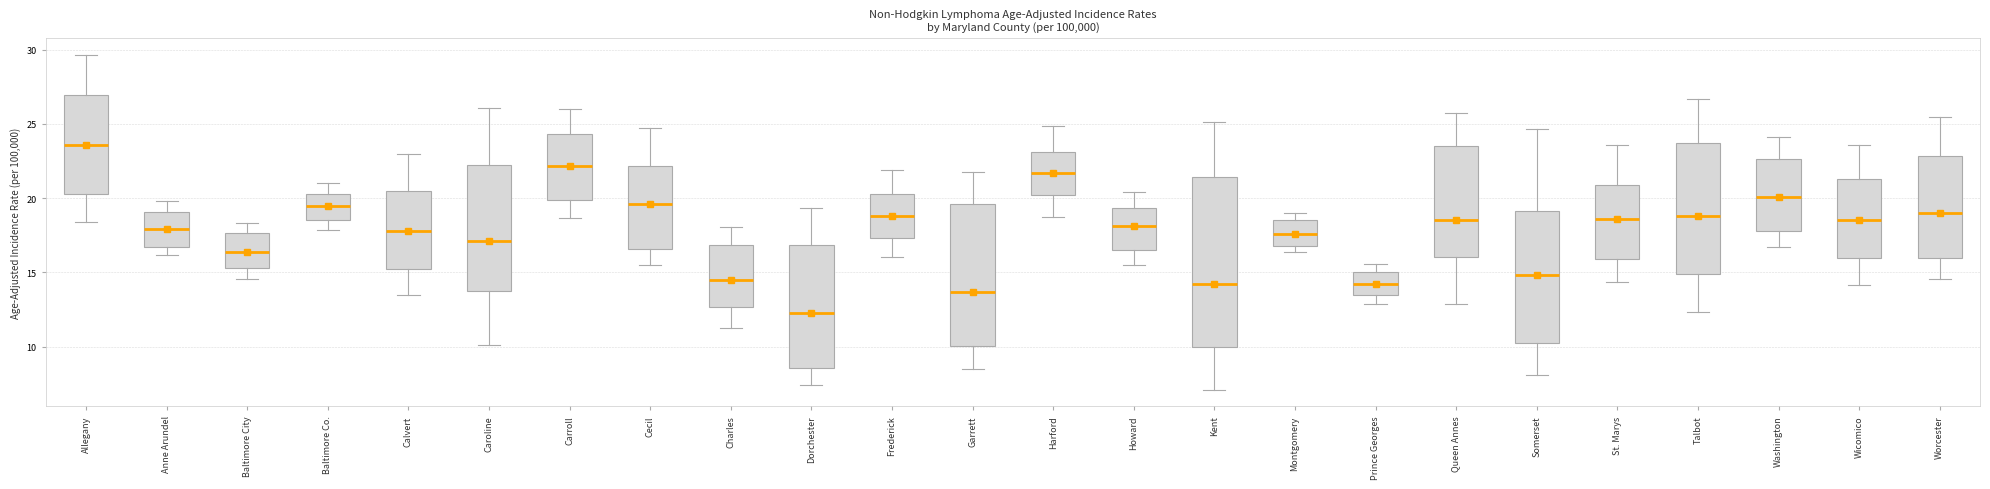

Reading left to right, transcribe this box plot: for each box, give where its median line is, the range the box spans, and where its two whiskers end, as read against the y-axis. The values are not printed on the chart, so give them approximately, as read against the axis.

Allegany: median 23.5, box 20.5 to 27.0, whiskers 18.5 to 29.5
Anne Arundel: median 18.0, box 16.5 to 19.0, whiskers 16.0 to 20.0
Baltimore City: median 16.5, box 15.5 to 17.5, whiskers 14.5 to 18.5
Baltimore Co.: median 19.5, box 18.5 to 20.5, whiskers 18.0 to 21.0
Calvert: median 18.0, box 15.5 to 20.5, whiskers 13.5 to 23.0
Caroline: median 17.0, box 13.5 to 22.0, whiskers 10.0 to 26.0
Carroll: median 22.0, box 20.0 to 24.5, whiskers 18.5 to 26.0
Cecil: median 19.5, box 16.5 to 22.0, whiskers 15.5 to 24.5
Charles: median 14.5, box 12.5 to 17.0, whiskers 11.5 to 18.0
Dorchester: median 12.5, box 8.5 to 17.0, whiskers 7.5 to 19.5
Frederick: median 19.0, box 17.5 to 20.5, whiskers 16.0 to 22.0
Garrett: median 13.5, box 10.0 to 19.5, whiskers 8.5 to 22.0
Harford: median 21.5, box 20.0 to 23.0, whiskers 18.5 to 25.0
Howard: median 18.0, box 16.5 to 19.5, whiskers 15.5 to 20.5
Kent: median 14.0, box 10.0 to 21.5, whiskers 7.0 to 25.0
Montgomery: median 17.5, box 17.0 to 18.5, whiskers 16.5 to 19.0
Prince Georges: median 14.0, box 13.5 to 15.0, whiskers 13.0 to 15.5
Queen Annes: median 18.5, box 16.0 to 23.5, whiskers 13.0 to 25.5
Somerset: median 15.0, box 10.5 to 19.0, whiskers 8.0 to 24.5
St. Marys: median 18.5, box 16.0 to 21.0, whiskers 14.5 to 23.5
Talbot: median 19.0, box 15.0 to 23.5, whiskers 12.5 to 26.5
Washington: median 20.0, box 18.0 to 22.5, whiskers 16.5 to 24.0
Wicomico: median 18.5, box 16.0 to 21.5, whiskers 14.0 to 23.5
Worcester: median 19.0, box 16.0 to 23.0, whiskers 14.5 to 25.5